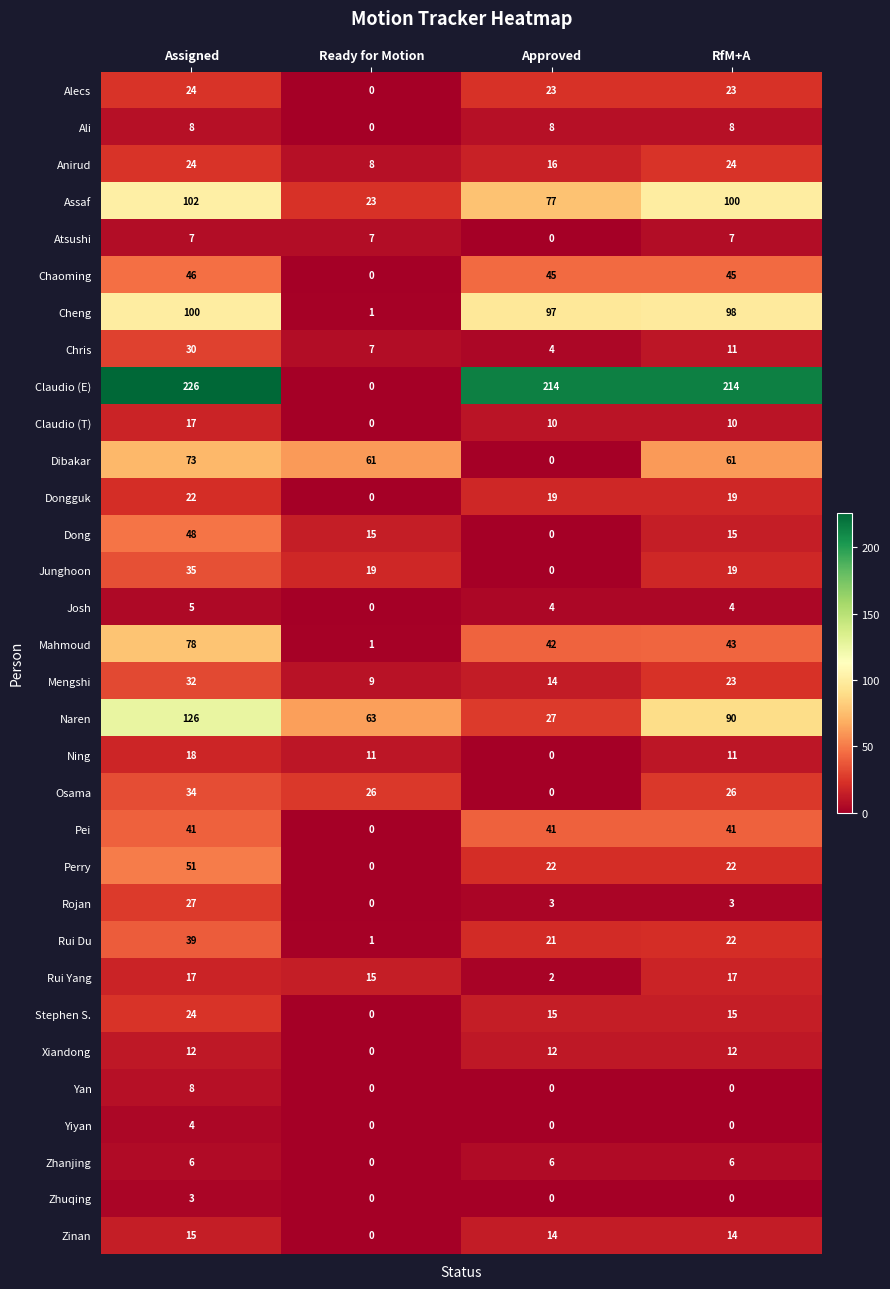

The value of Atsushi at Assigned is 2. True or false?

False